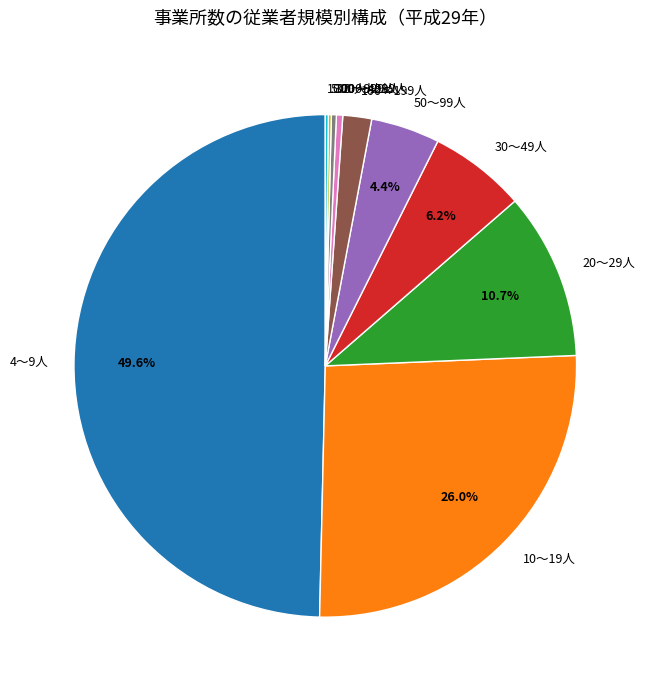

What is the total percentage of 30～49人 and 50～99人?

10.6%